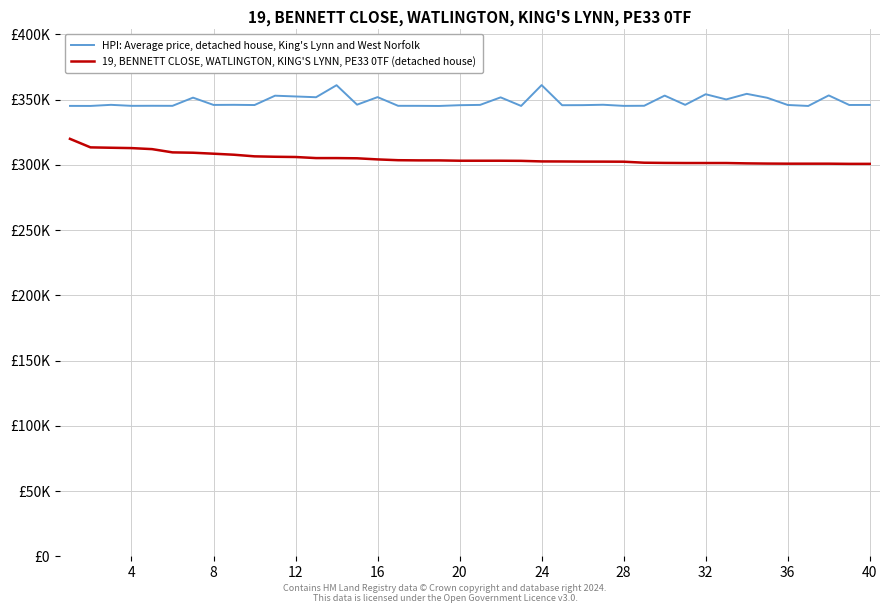

What is the average value of the HPI: Average price, detached house, King's Lynn and West Norfolk series?

348479.7